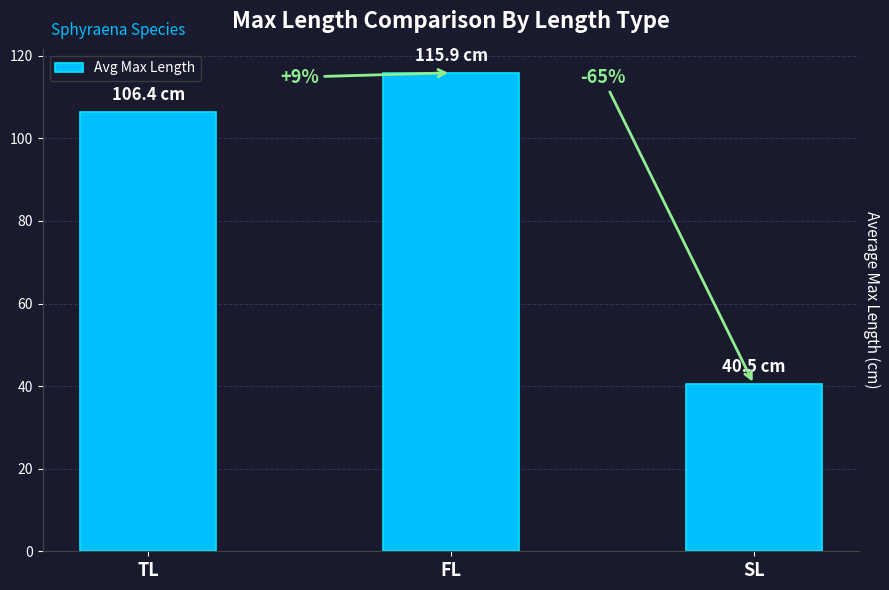

Approximately how many times larger is the value at FL compared to TL?

1.1